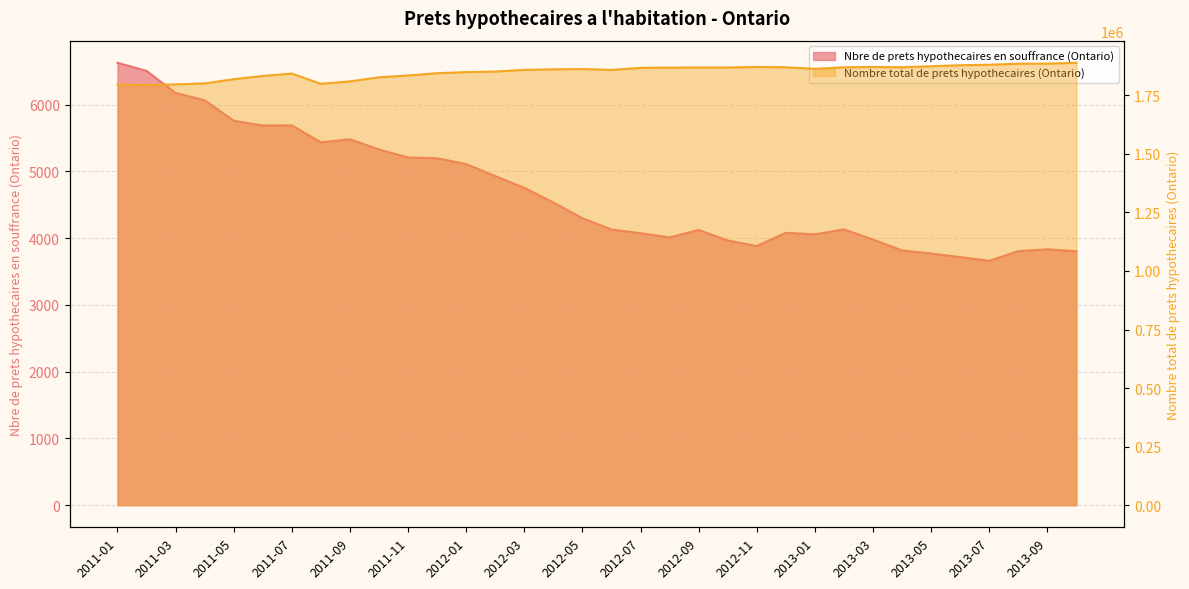

What is the average value of the Nbre de prets hypothecaires en souffrance (Ontario) series?

4693